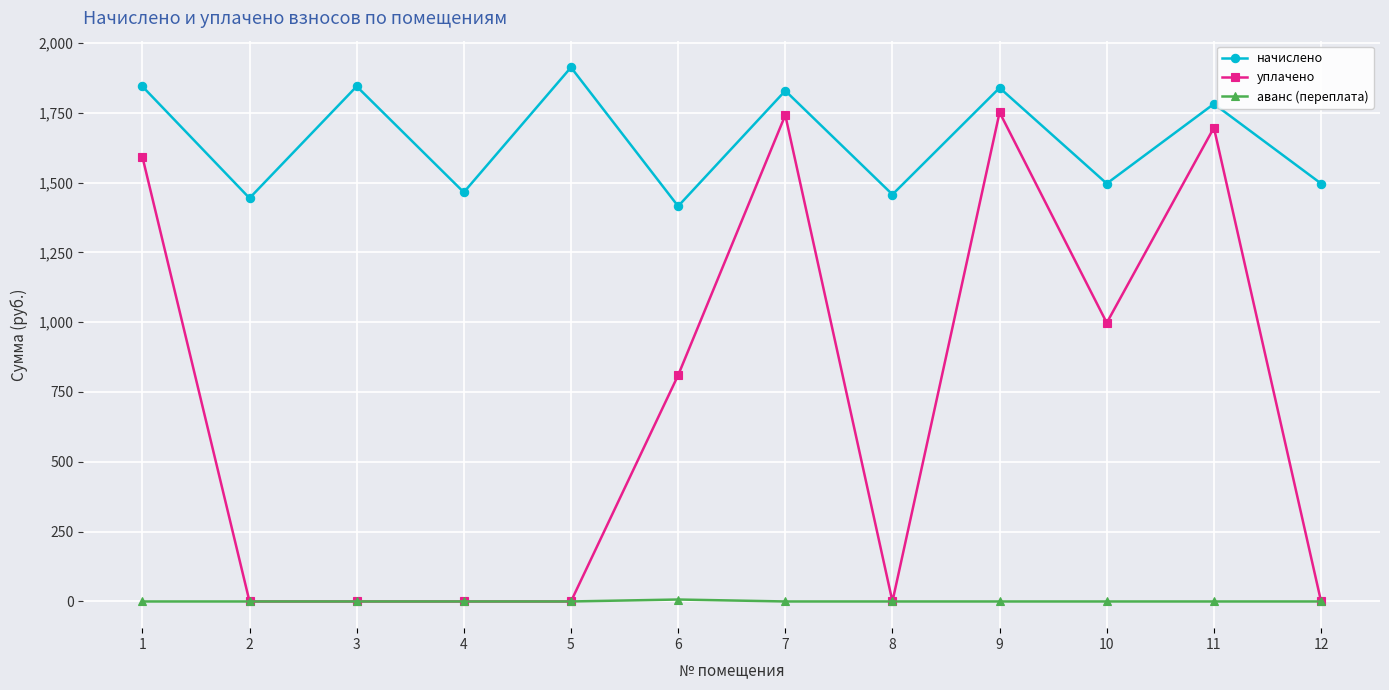

What is the total value across all series at 6?

2232.2